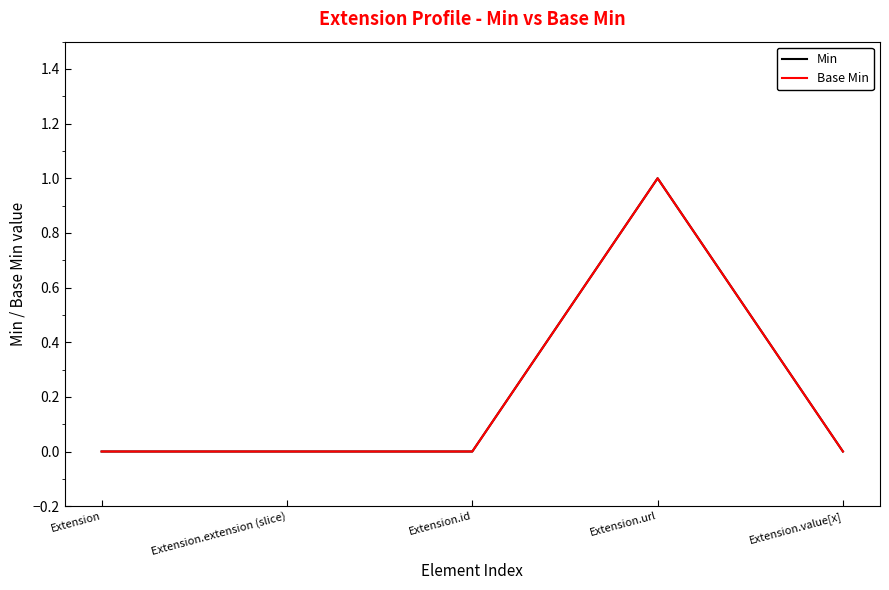

Is this an area chart (filled region under the line)?

No